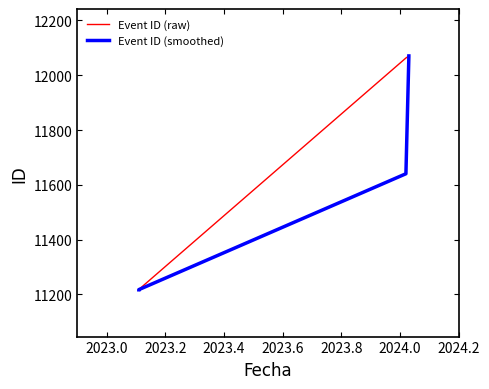

The Event ID (raw) series shows 7736.3 at 2023.6. True or false?

False